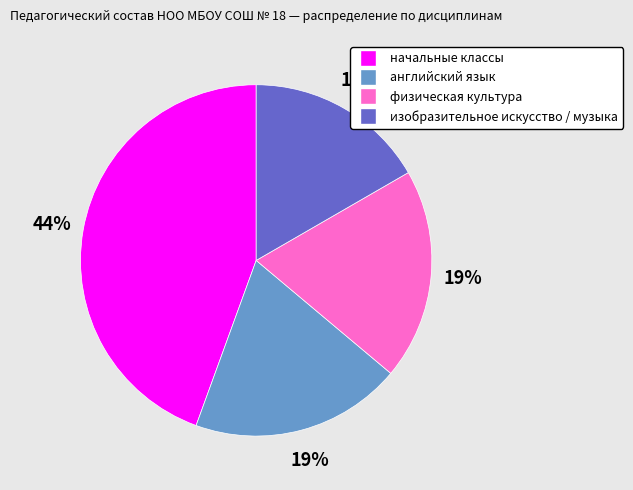

Between изобразительное искусство / музыка and начальные классы, which is larger?

начальные классы